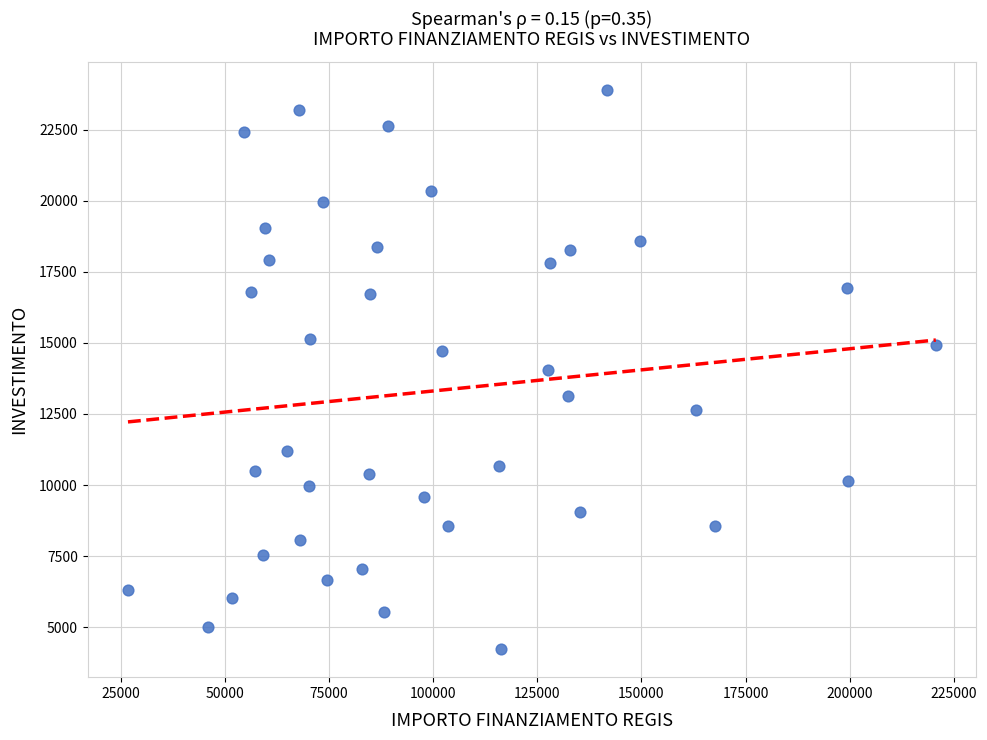

What is the range of X values (max minus min)?

193933.1